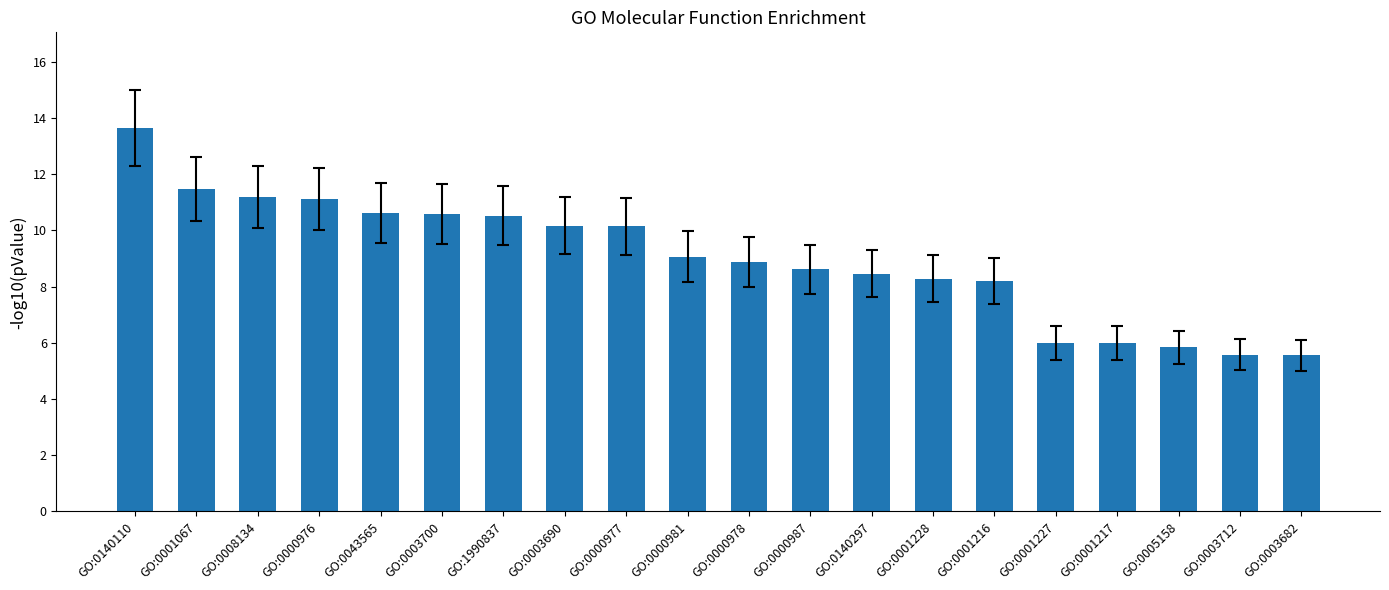

What is the ratio of the value at GO:0000976 to the value at GO:0001216?

1.4